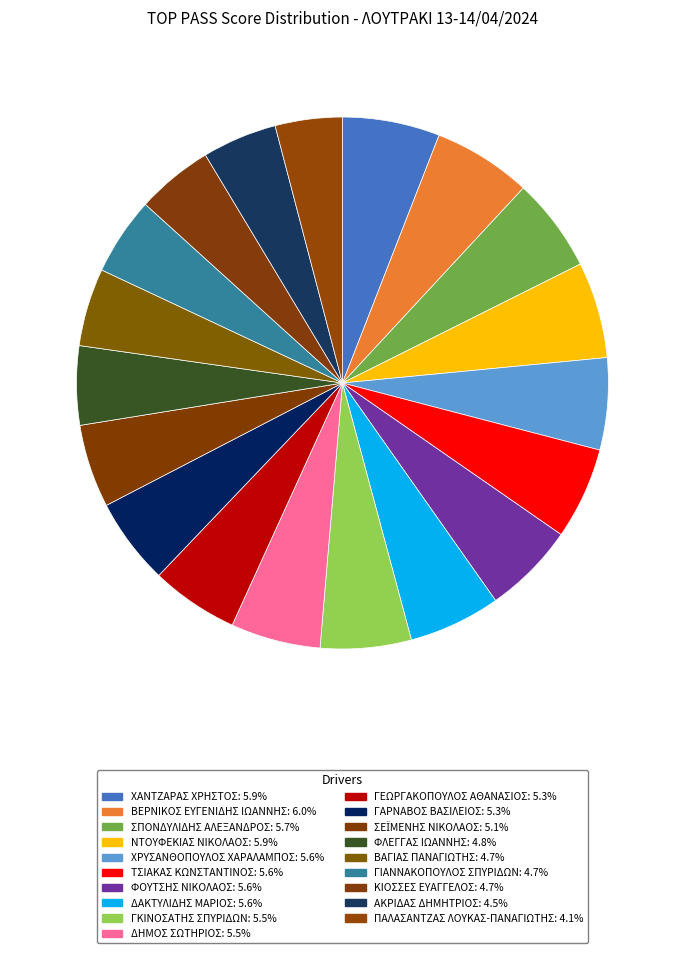

How many segments does this pie chart have?

19